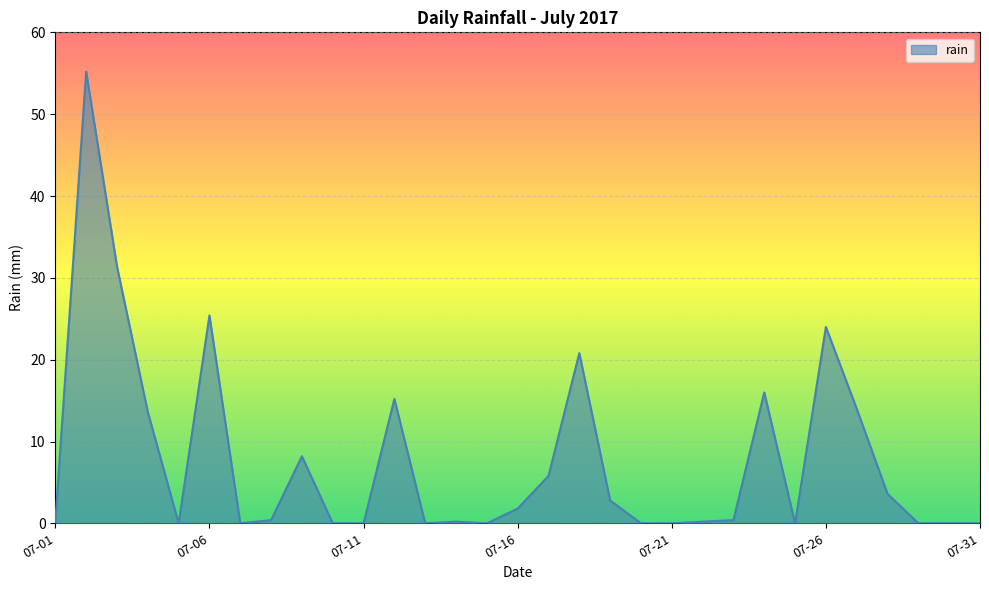

What is the greatest value displayed?

55.2